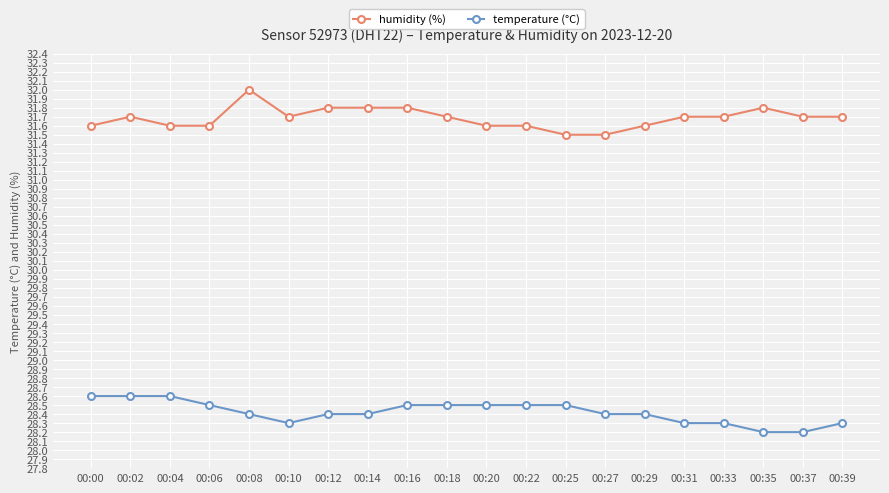

What is the value of the humidity (%) point at the 6th from the left?

31.7